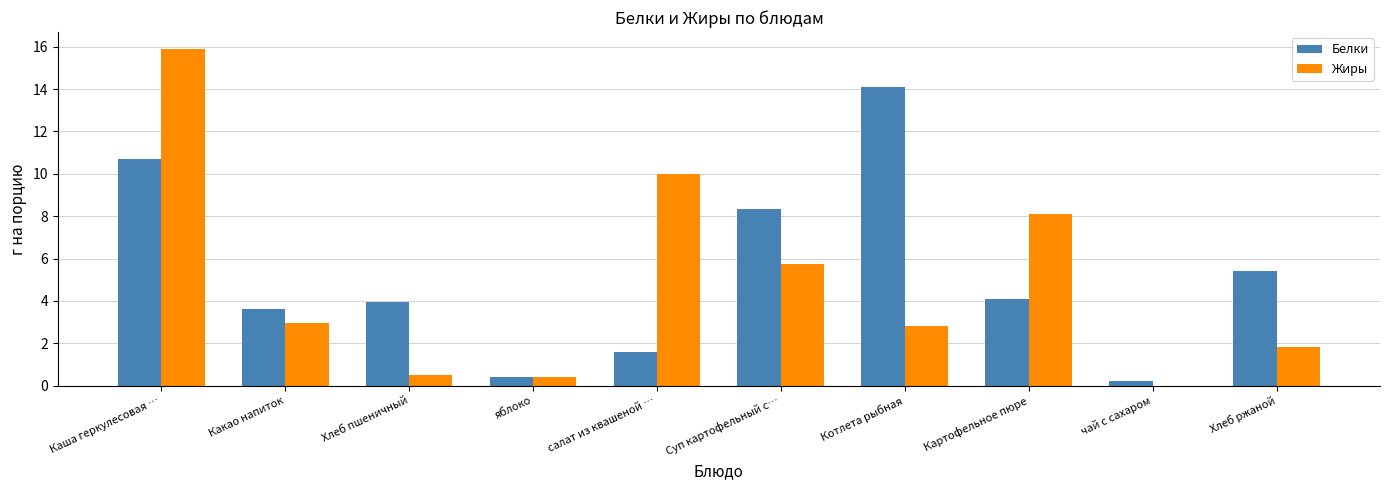

What is the sum of the Белки values at Какао напиток and Суп картофельный с…?

12.0